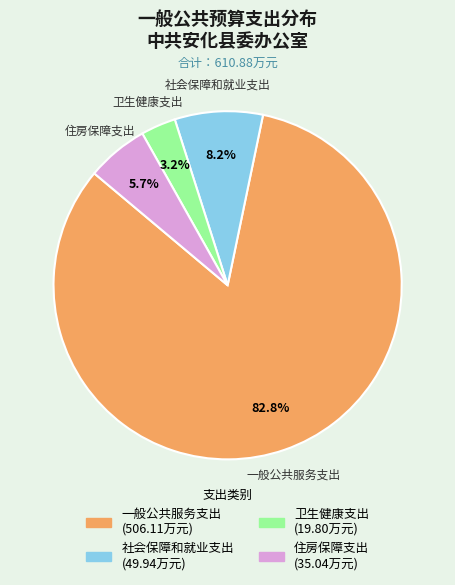

Is the sum of 一般公共服务支出 and 社会保障和就业支出 greater than half?

Yes